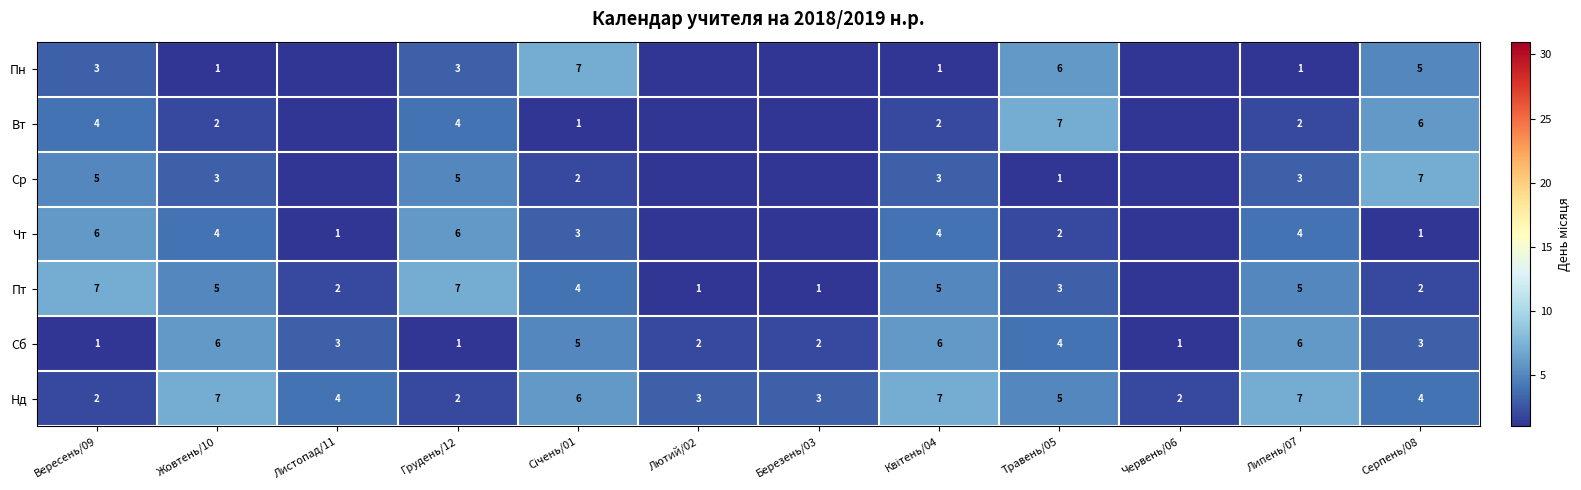

What is the difference between the Пт values at Грудень/12 and Листопад/11?

5